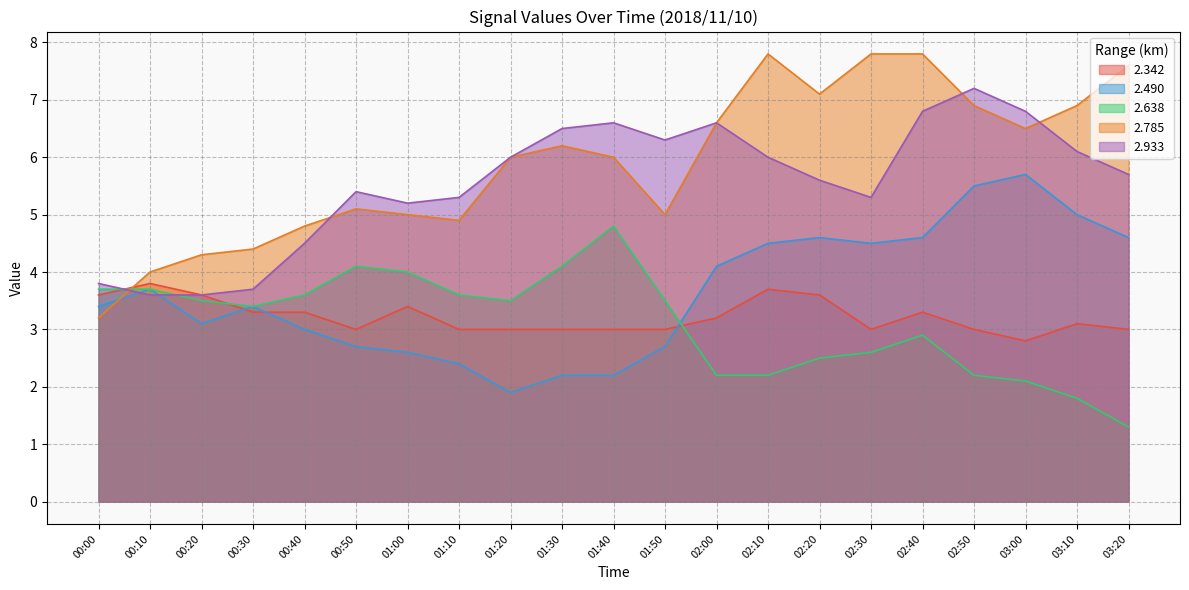

Rank the series by their maximum value, from highest to lowest.

2.785, 2.933, 2.490, 2.638, 2.342